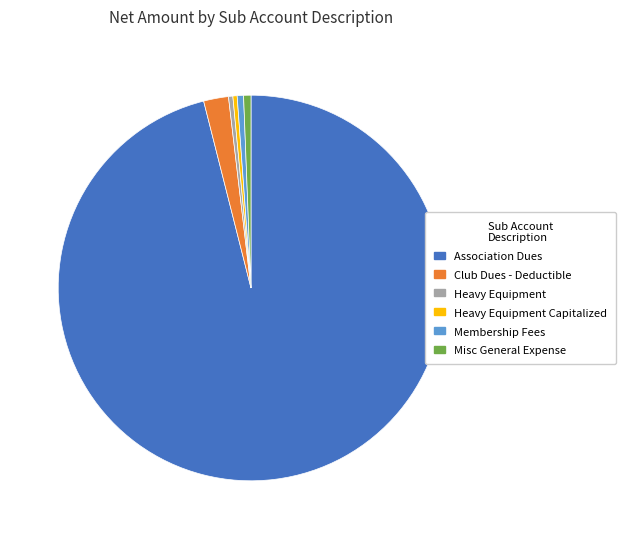

Is there a majority slice in this chart?

Yes